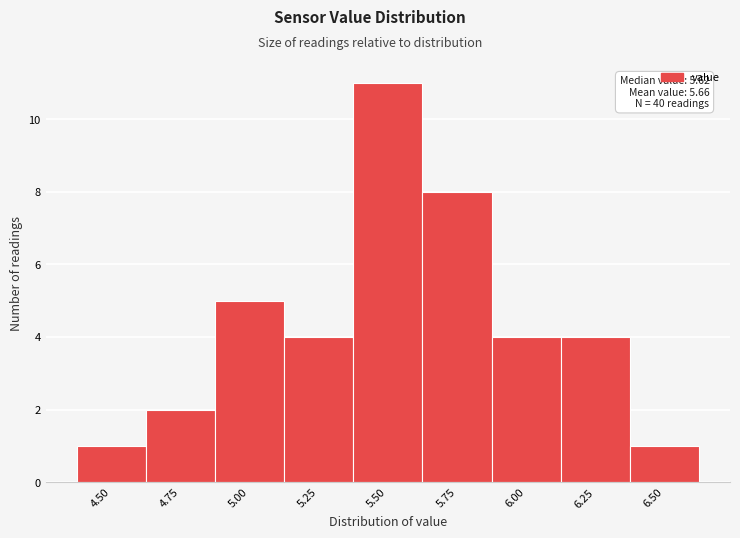

Reading left to right, what are all the values shown in this chart?

4.50=1	4.75=2	5.00=5	5.25=4	5.50=11	5.75=8	6.00=4	6.25=4	6.50=1